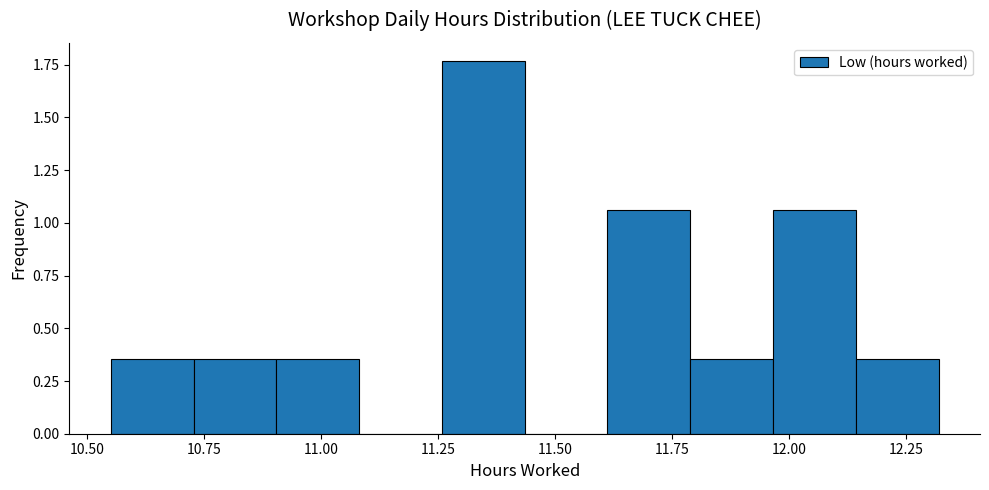

Read against the x-axis, roughly where is the centre of the tallest bar?

11.35